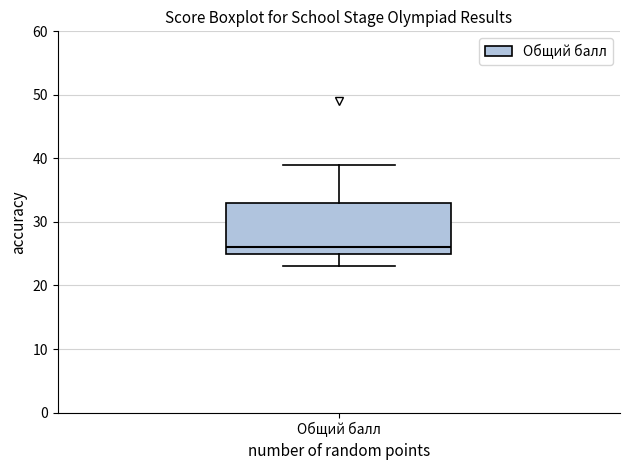

Transcribe this box plot: give where the median line is, the range the box spans, and where the two whiskers end, as read against the y-axis. The values are not printed on the chart, so give them approximately, as read against the axis.

median 26, box 25 to 33, whiskers 23 to 39